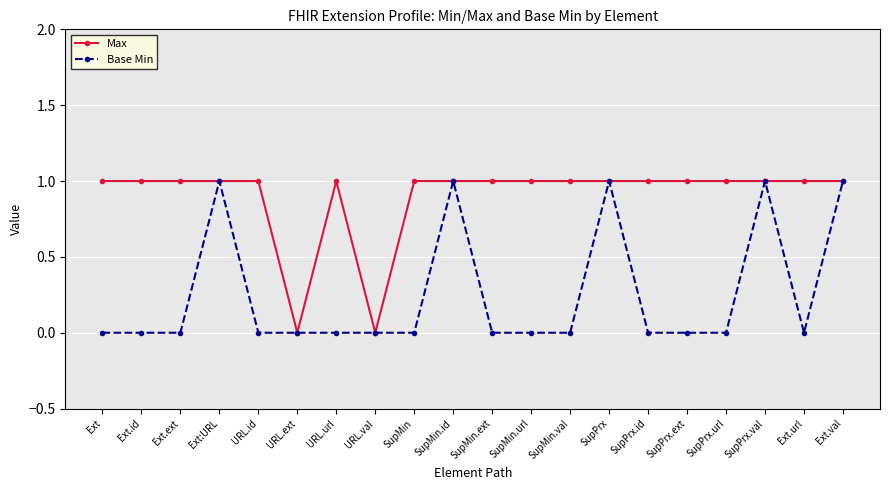

Is the value of Base Min at URL.val greater than the value of Max at SupMin.id?

No